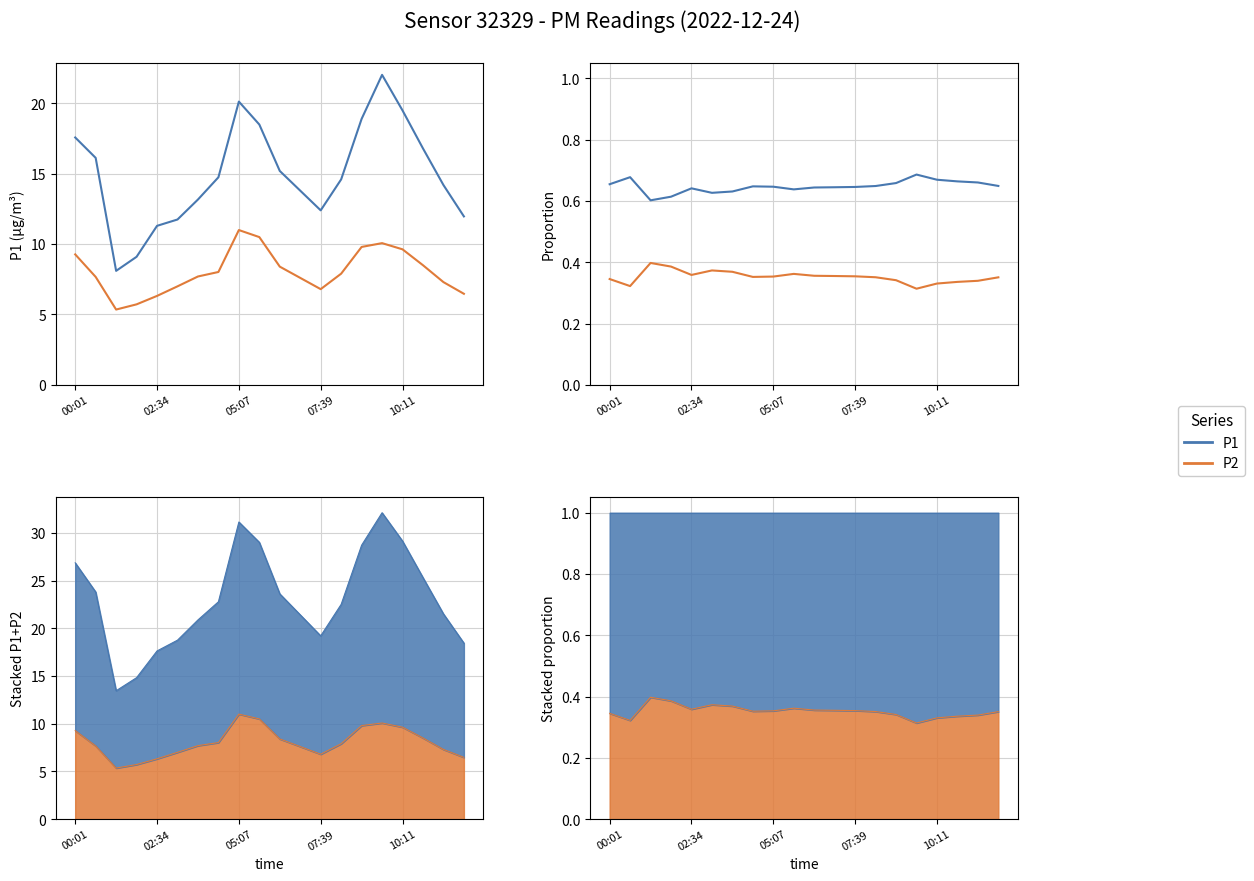

The value of P1 at 07:39 is 0.6. True or false?

True